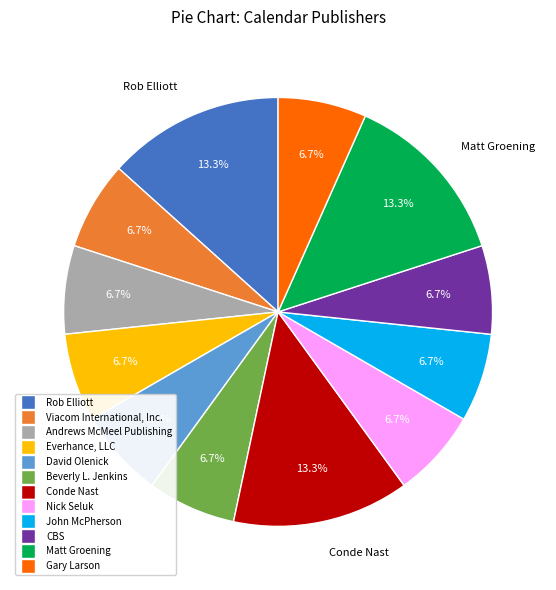

Count the number of slices in the pie.

12